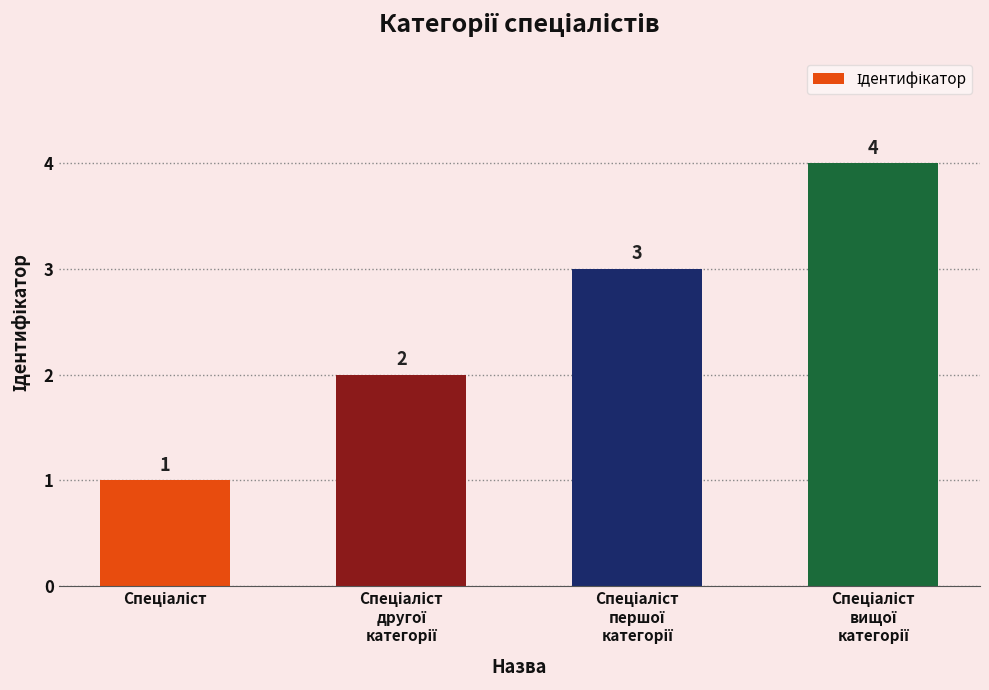

What is the greatest value displayed?

4